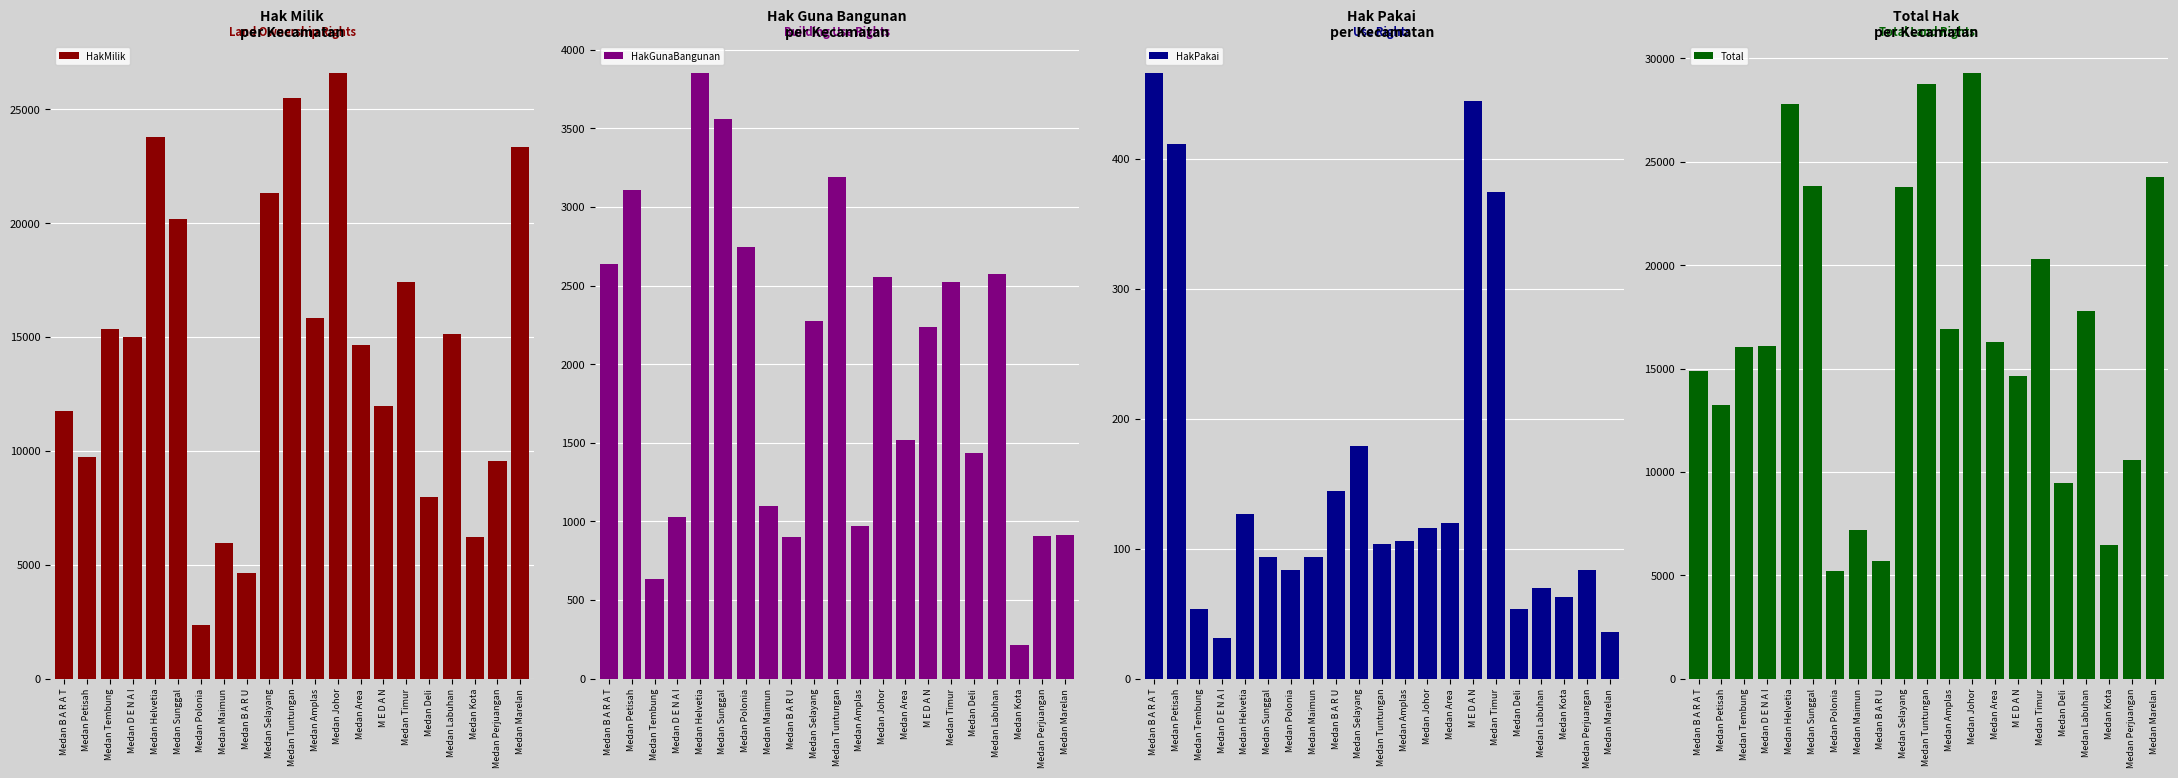

Where is HakPakai nearest to the value 248?

Medan Selayang